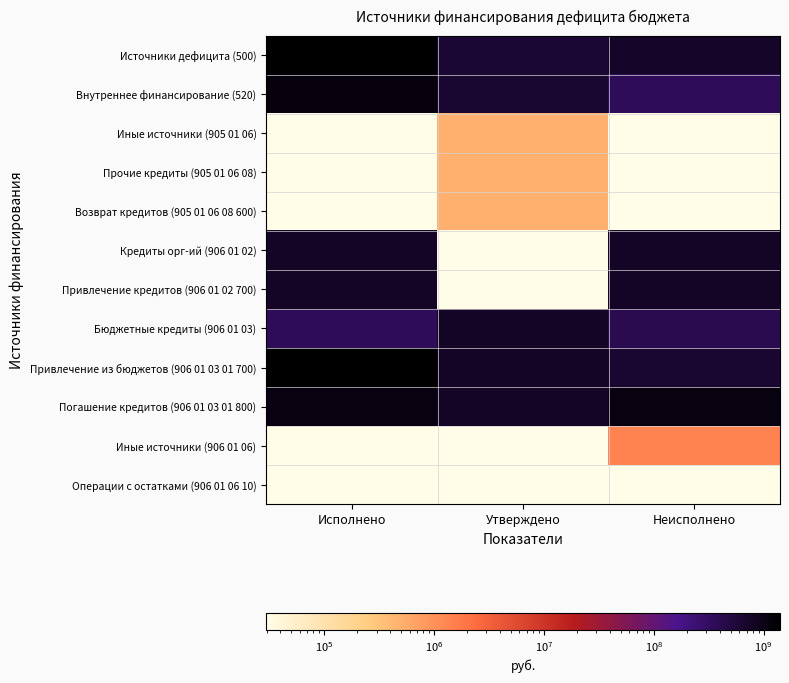

What is the greatest value displayed?

1407609500.0